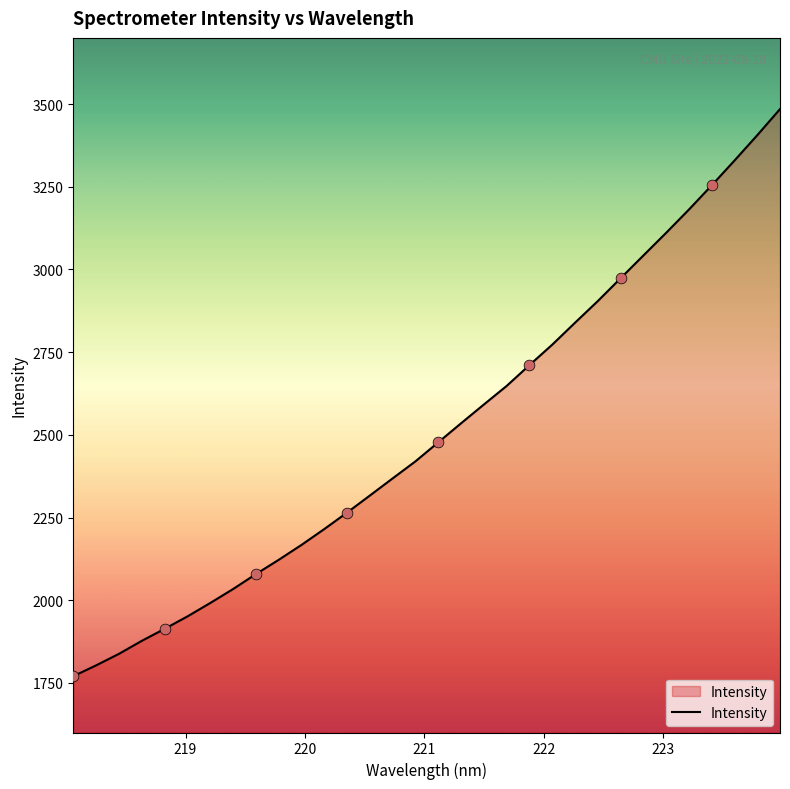

What is the difference between the maximum and minimum values?

1714.6